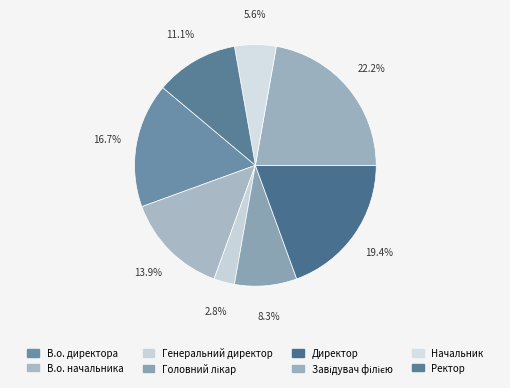

What percentage is the Головний лікар slice, to the nearest percent?

8%